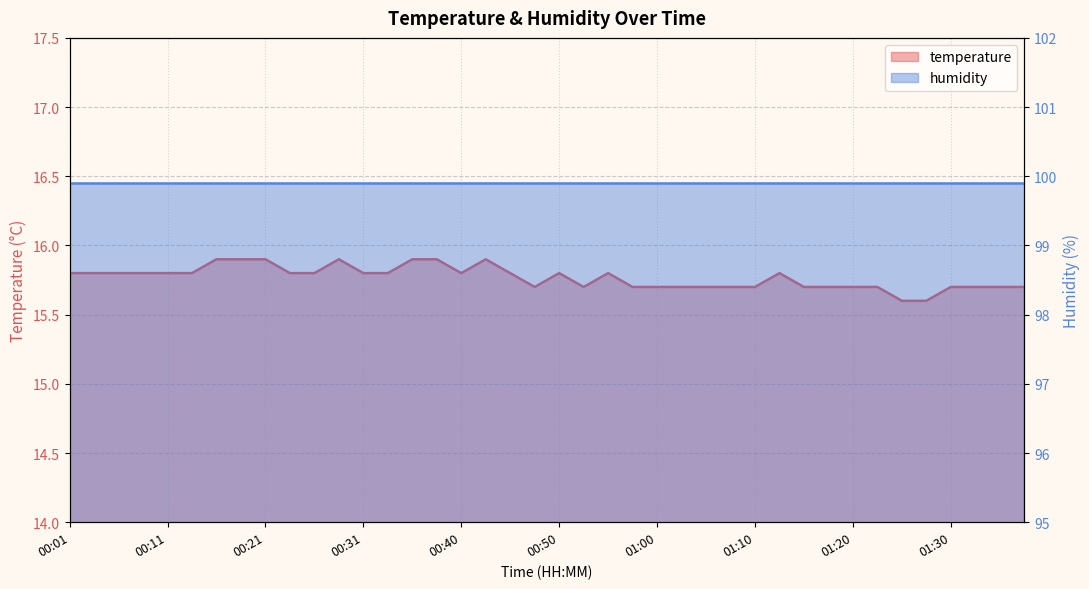

True or false: there are more than 2 points higher than both neighbors.

True